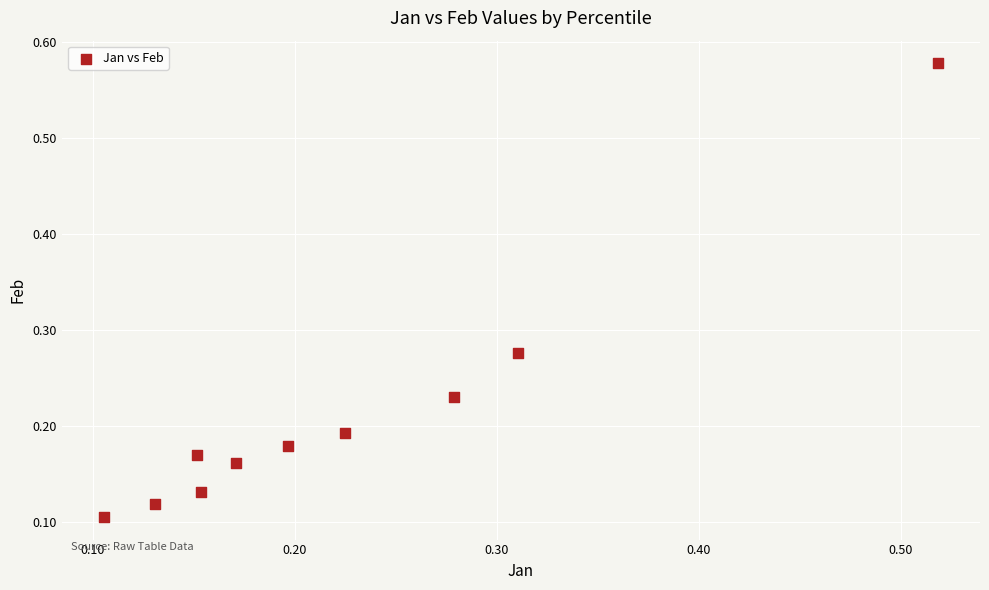

What is the range of Y values (max minus min)?

0.5